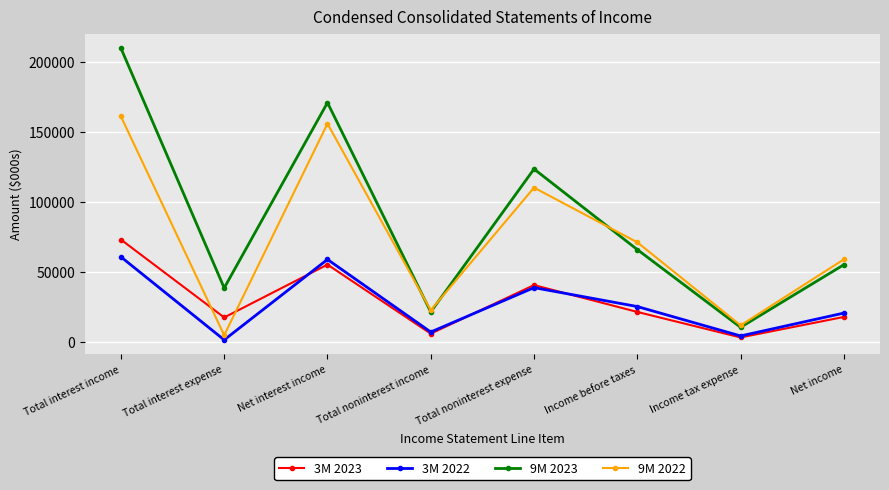

What is the difference between the 3M 2023 values at Total noninterest expense and Income before taxes?

19173